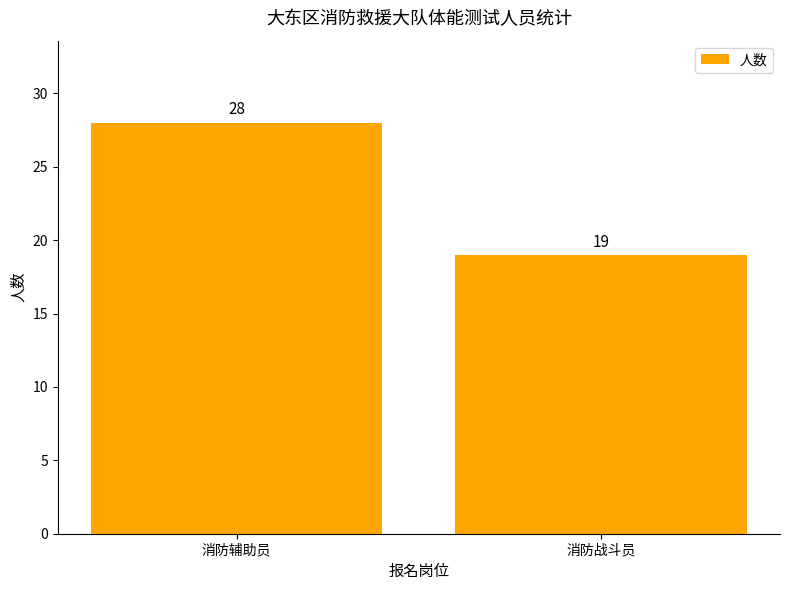

What is the sum of the values at 消防战斗员 and 消防辅助员?

47